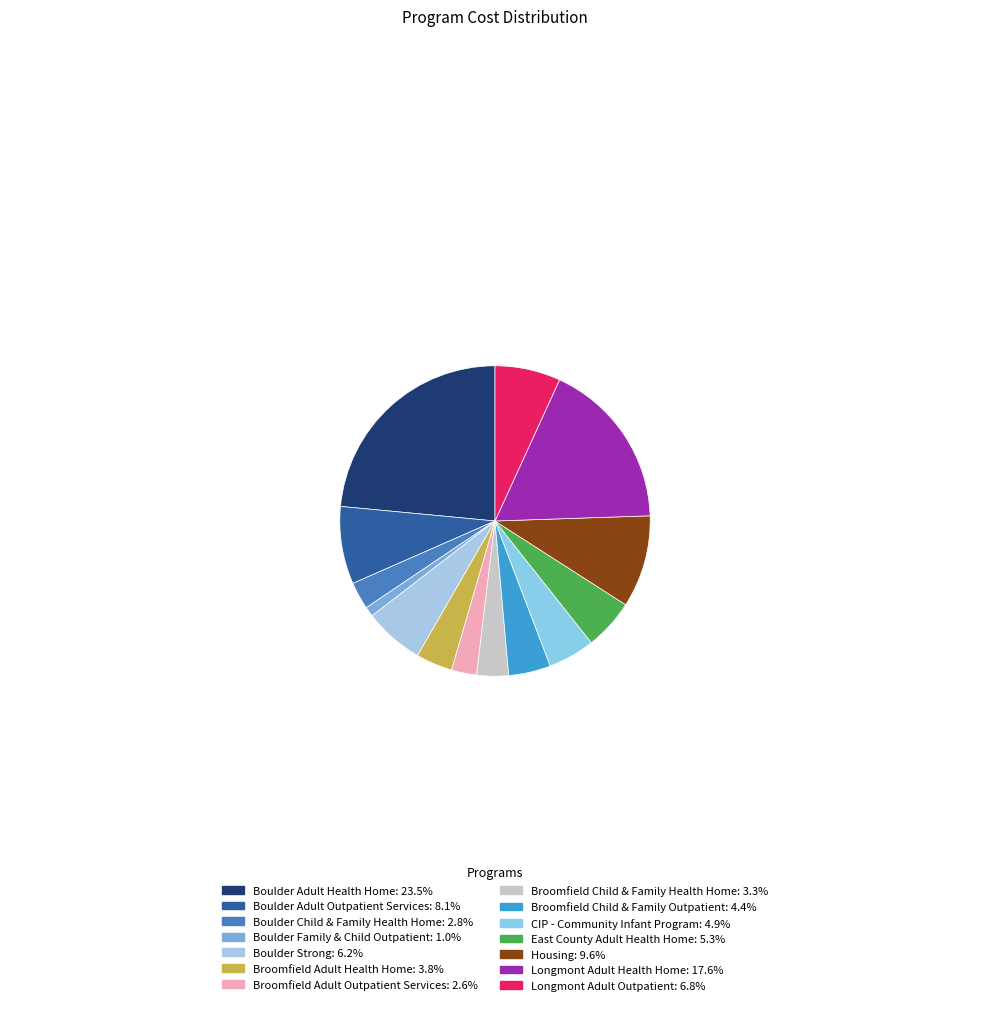

Which slice is the largest?

Boulder Adult Health Home